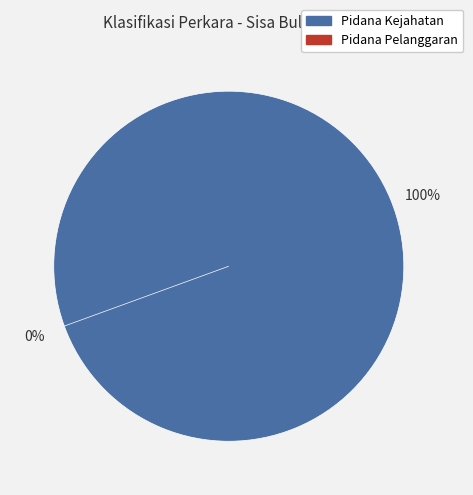

Count the number of slices in the pie.

2